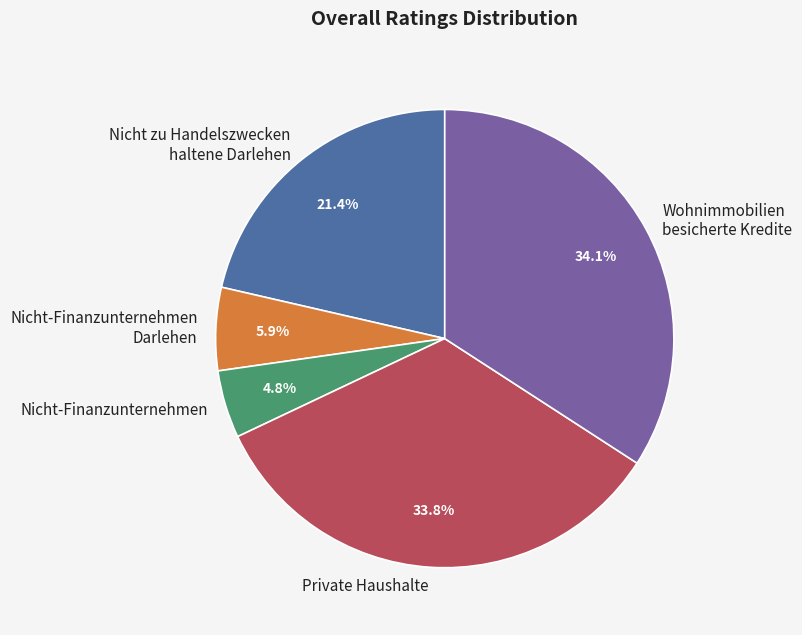

To the nearest percent, what is the average slice percentage?

20%